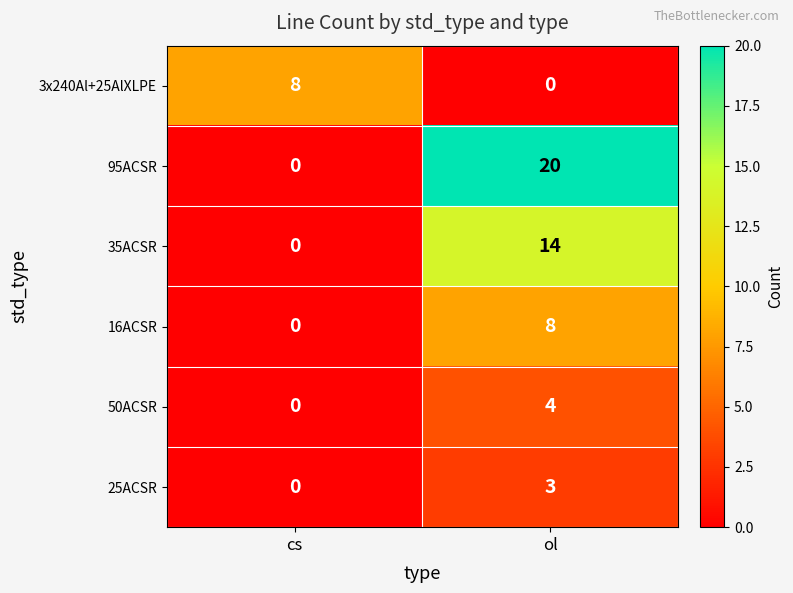

At which label is 95ACSR closest to 10?

cs